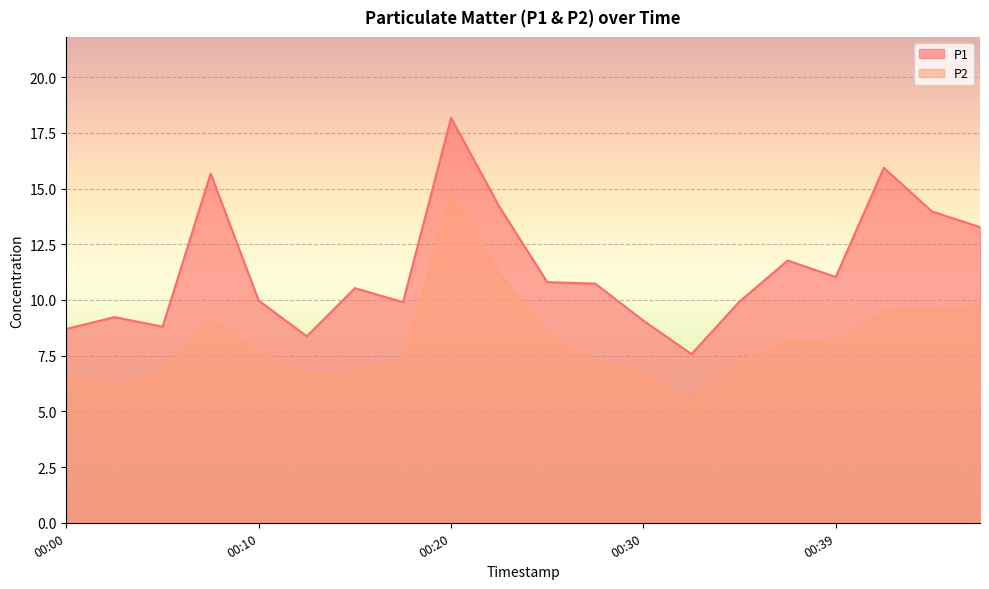

At how many categories does at least one series exceed 12?

6